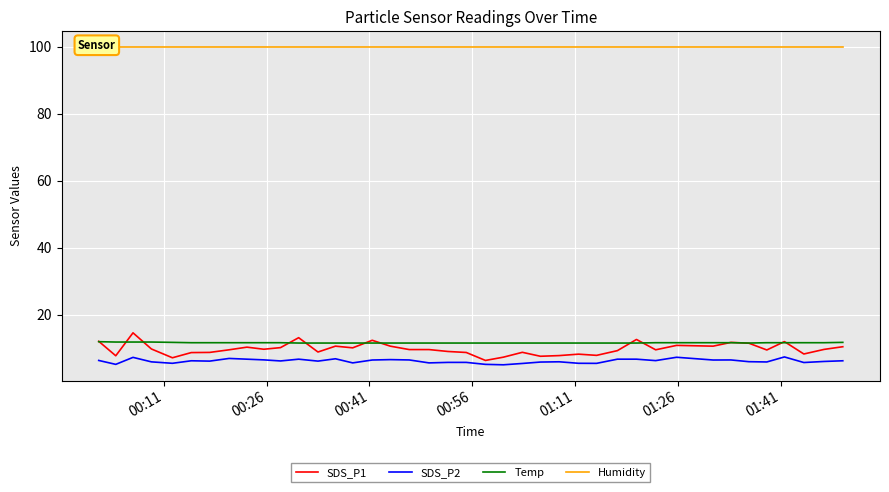

True or false: SDS_P1 and SDS_P2 cross at least once.

False